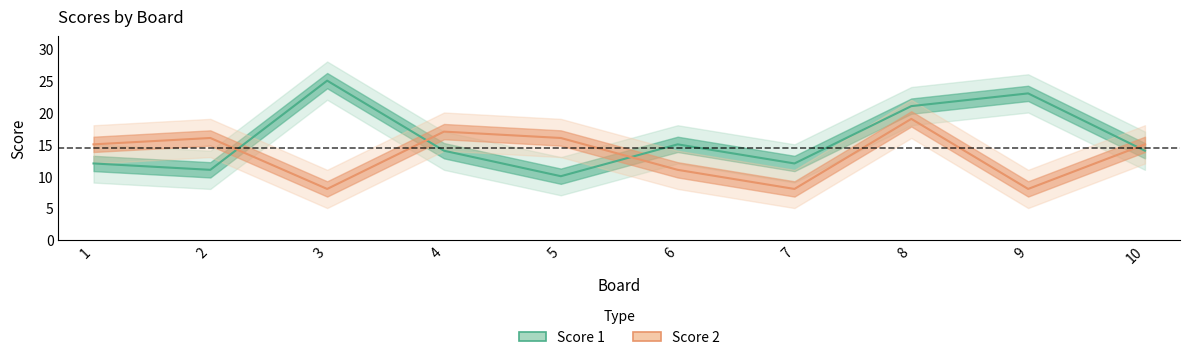

Rank the categories by Score 1 value from lowest to highest.

5, 2, 1, 7, 4, 10, 6, 8, 9, 3